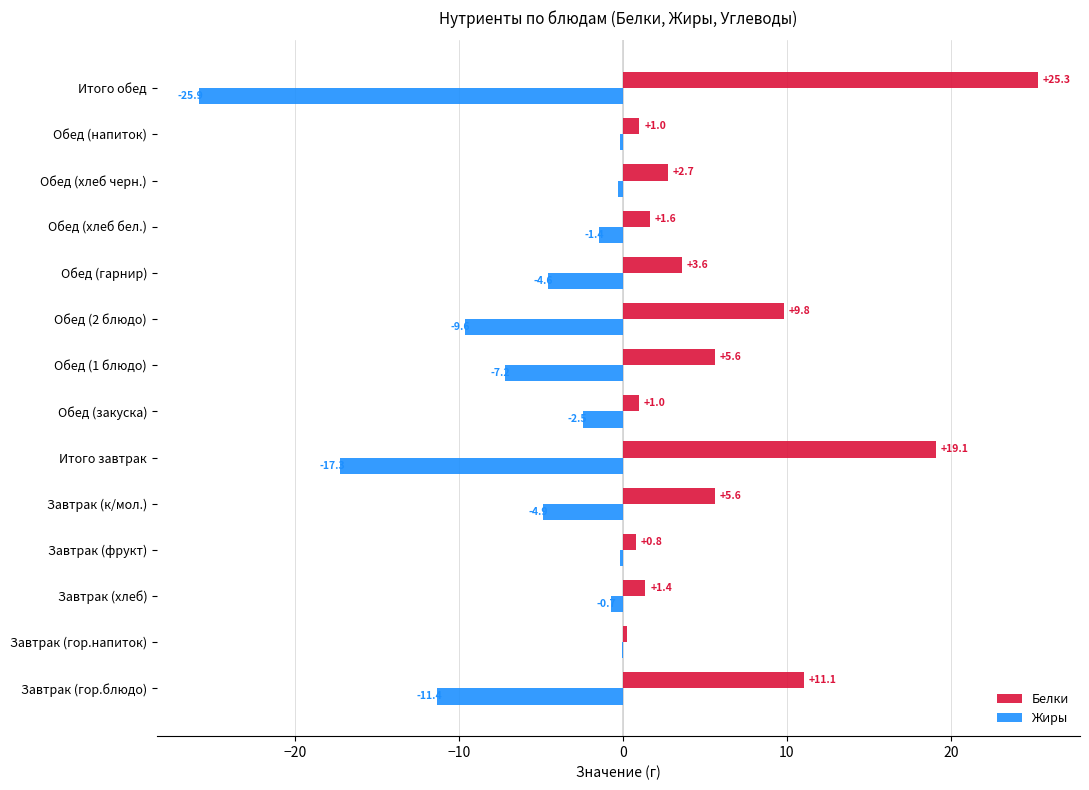

What is the total value across all series at Завтрак (к/мол.)?

0.7